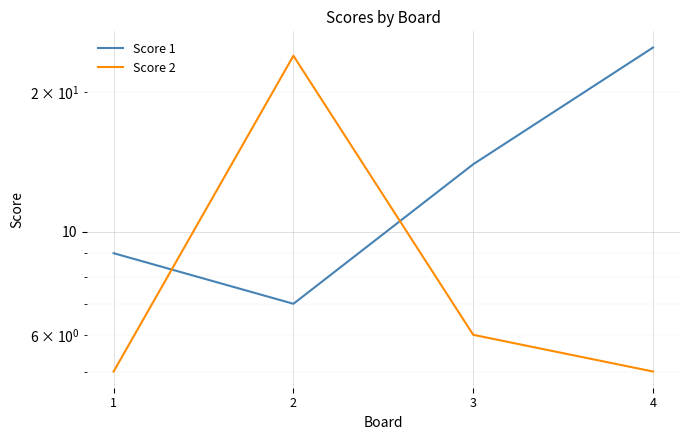

Which has a higher value, 2 or 4?

4